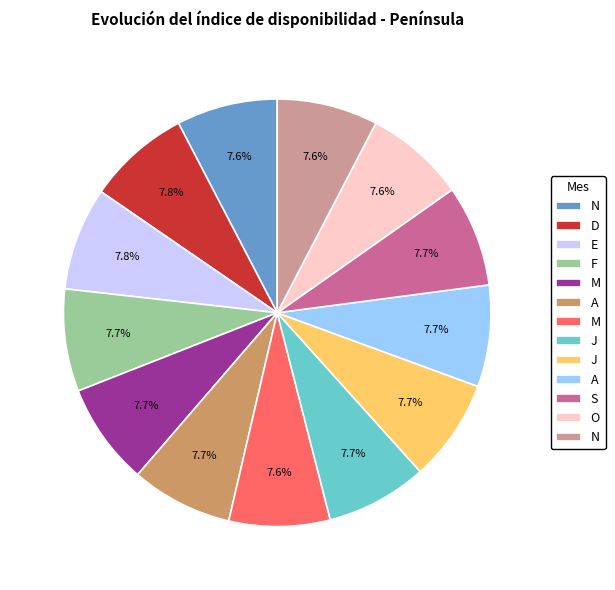

Does any single category account for the majority?

No